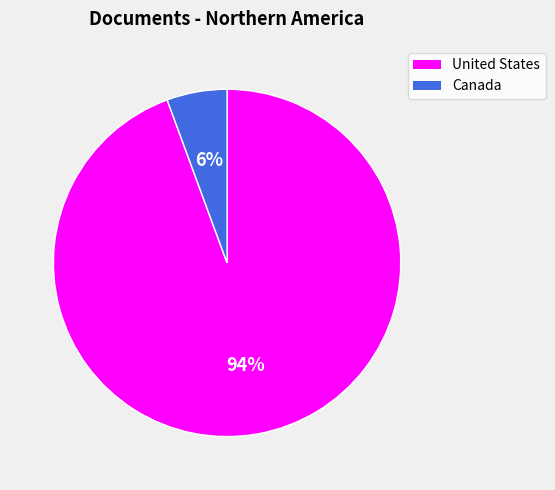

What percentage is the United States slice, to the nearest percent?

94%